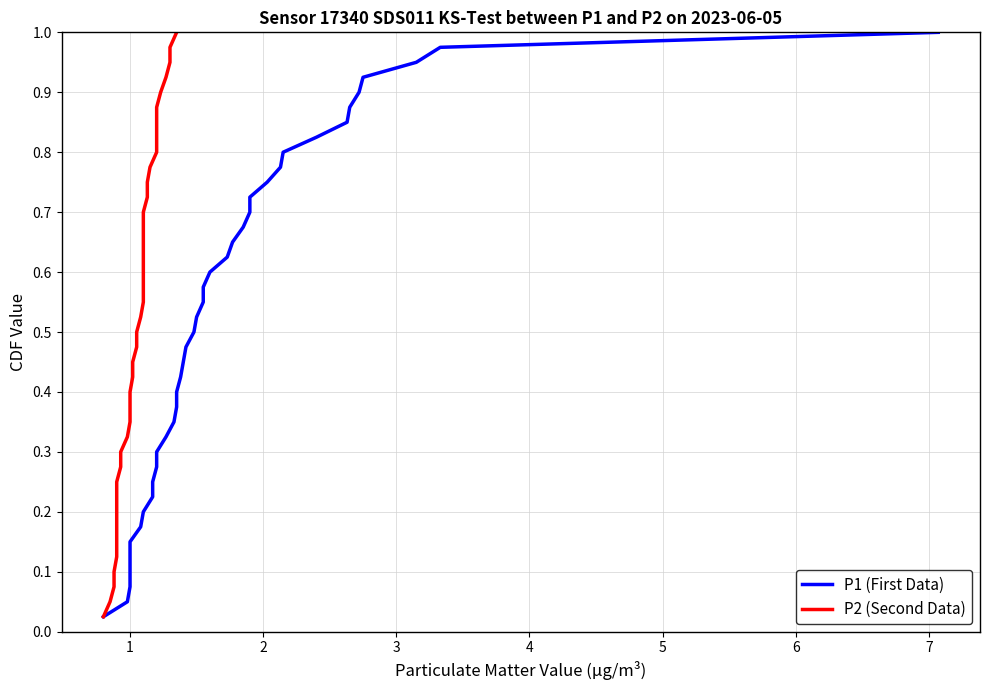

What is the sum of the P1 (First Data) values at 13 and 19?

0.8